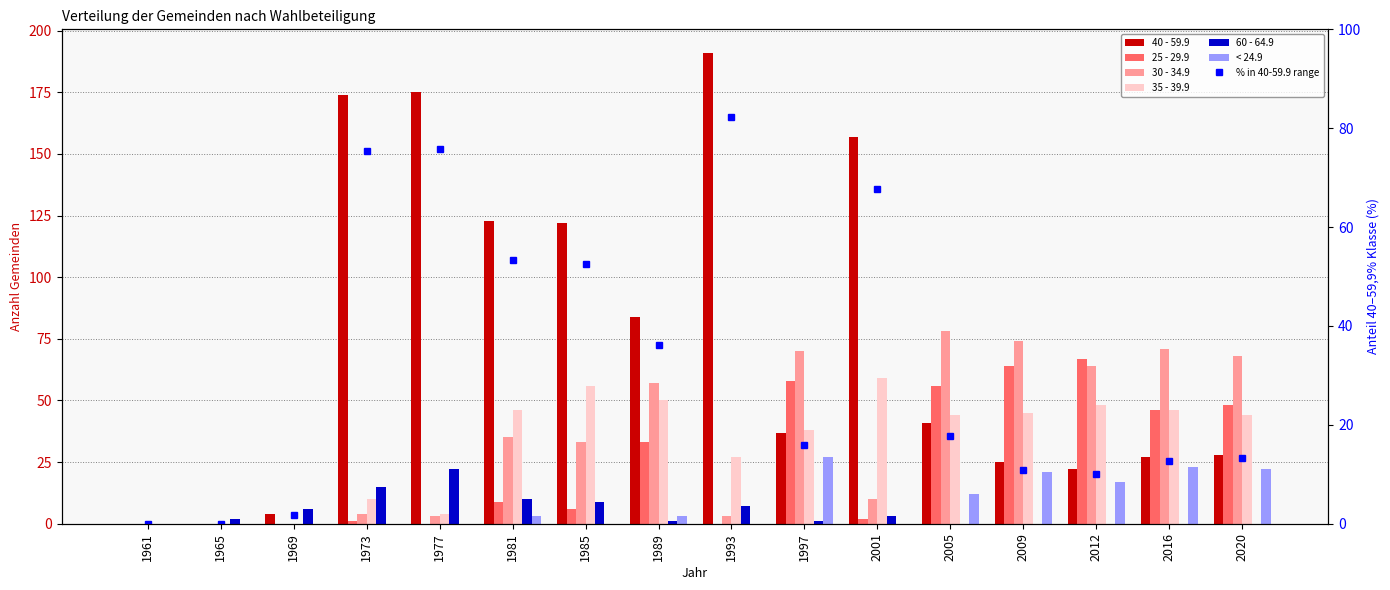

Does the chart contain any negative values?

No